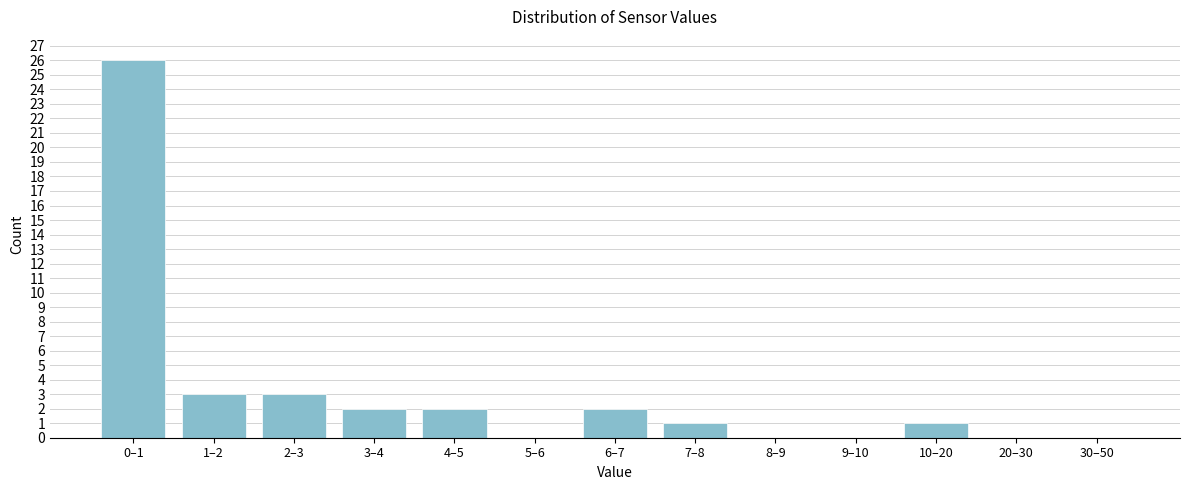

Reading right to left, transcribe all the data shown in this chart.

30–50=0	20–30=0	10–20=1	9–10=0	8–9=0	7–8=1	6–7=2	5–6=0	4–5=2	3–4=2	2–3=3	1–2=3	0–1=26